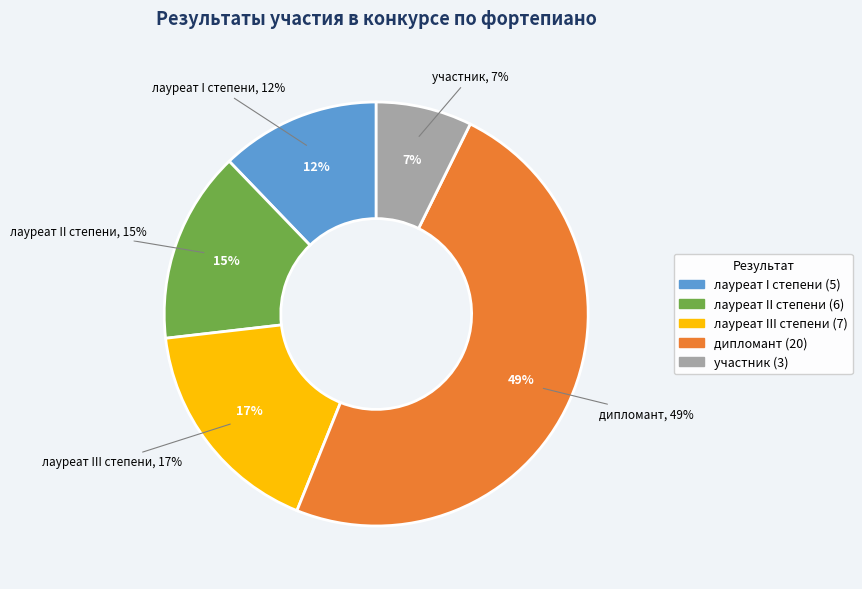

Which slice is the largest?

дипломант